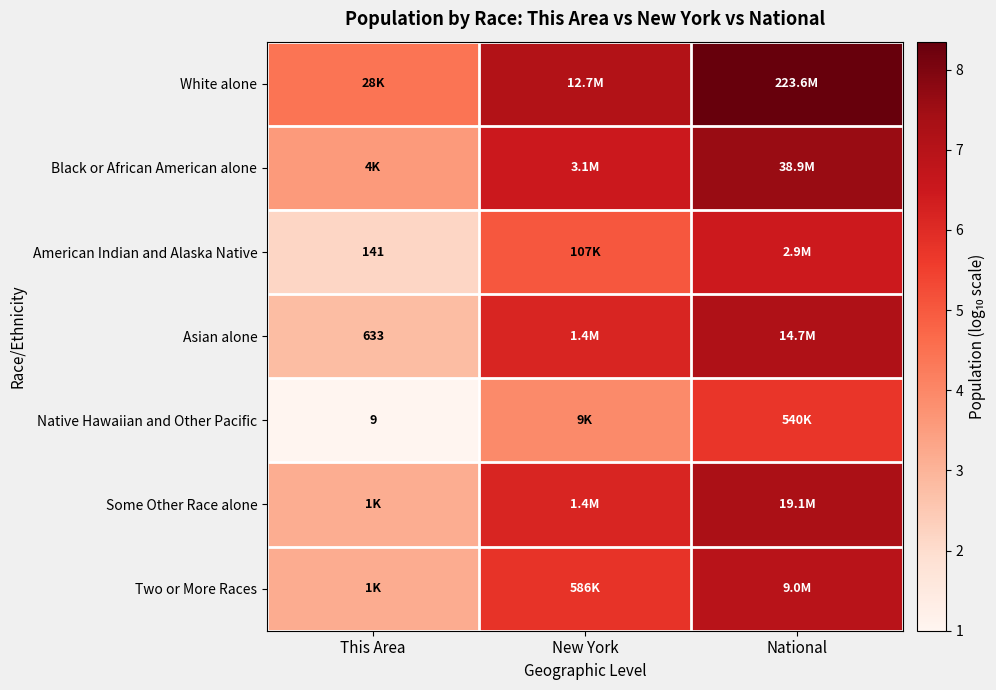

Which category has the highest value across all series?

National